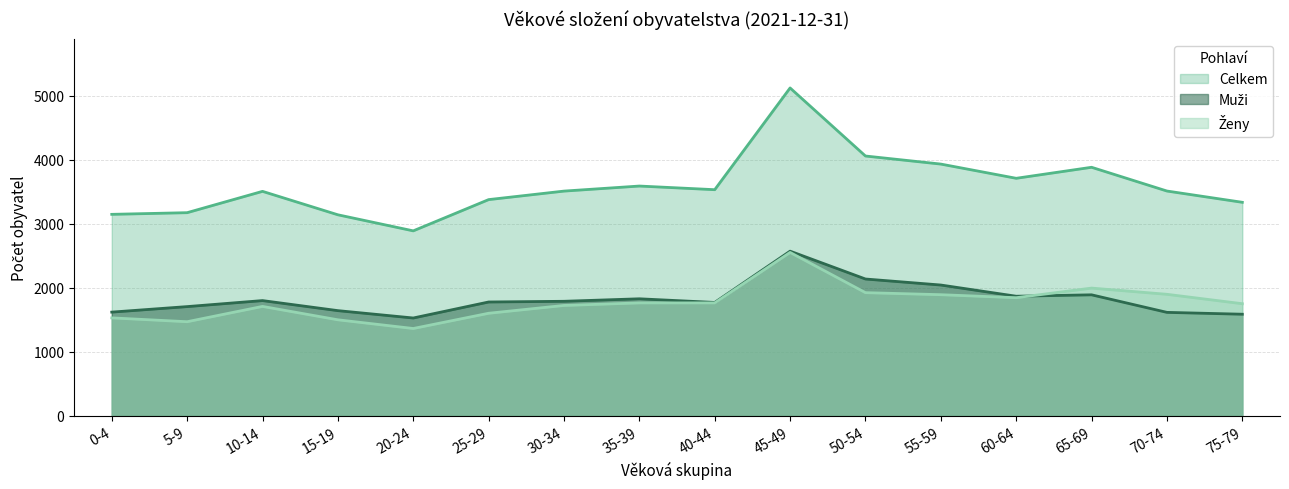

What is the greatest value displayed?

5118